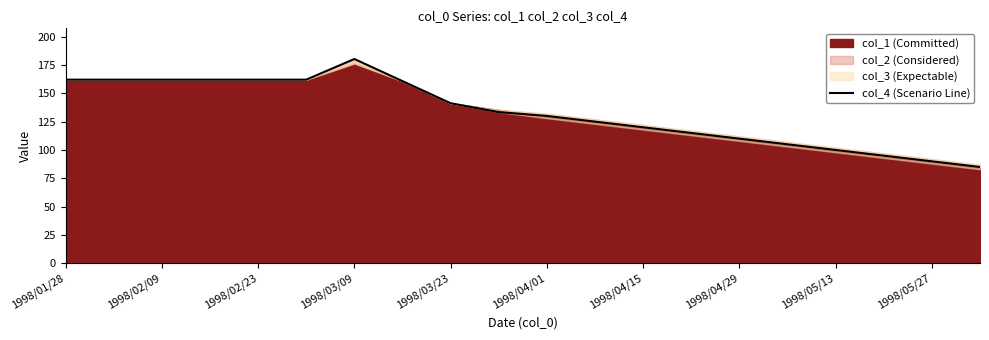

How many lines are shown in the chart?

1